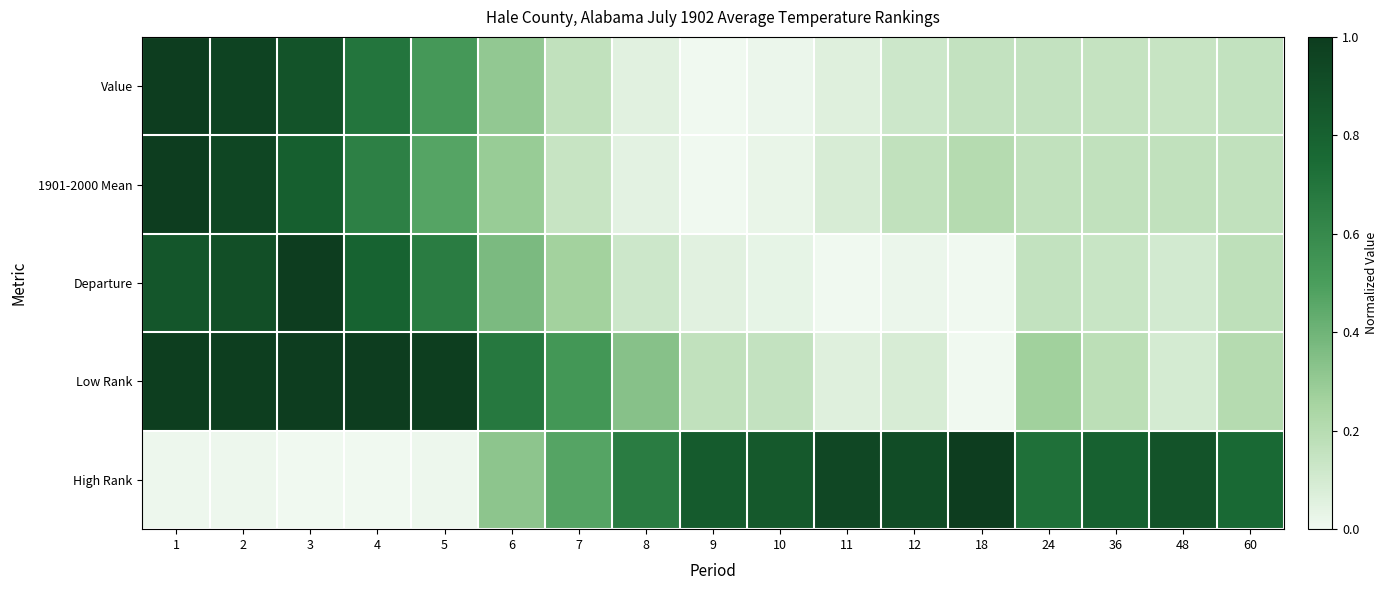

How many data points does each series have?

17